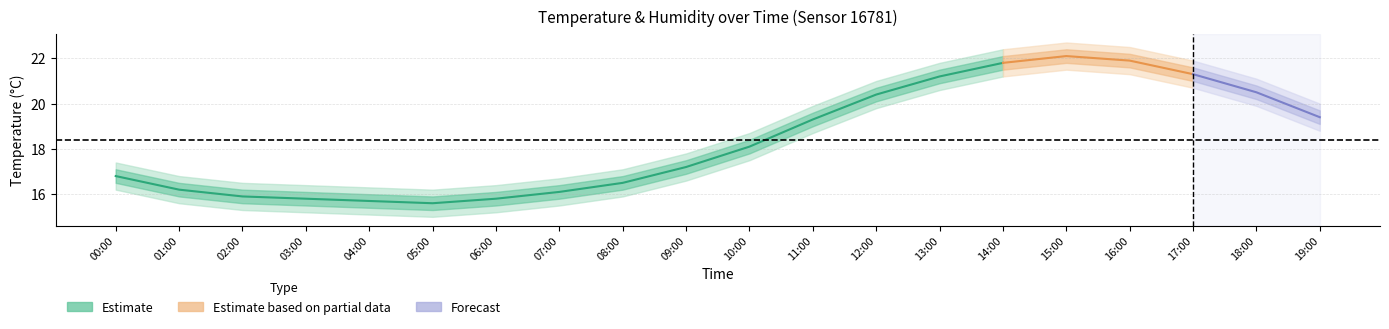

Rank the categories by value from highest to lowest.

14:00, 13:00, 12:00, 11:00, 10:00, 09:00, 00:00, 08:00, 01:00, 07:00, 02:00, 03:00, 06:00, 04:00, 05:00